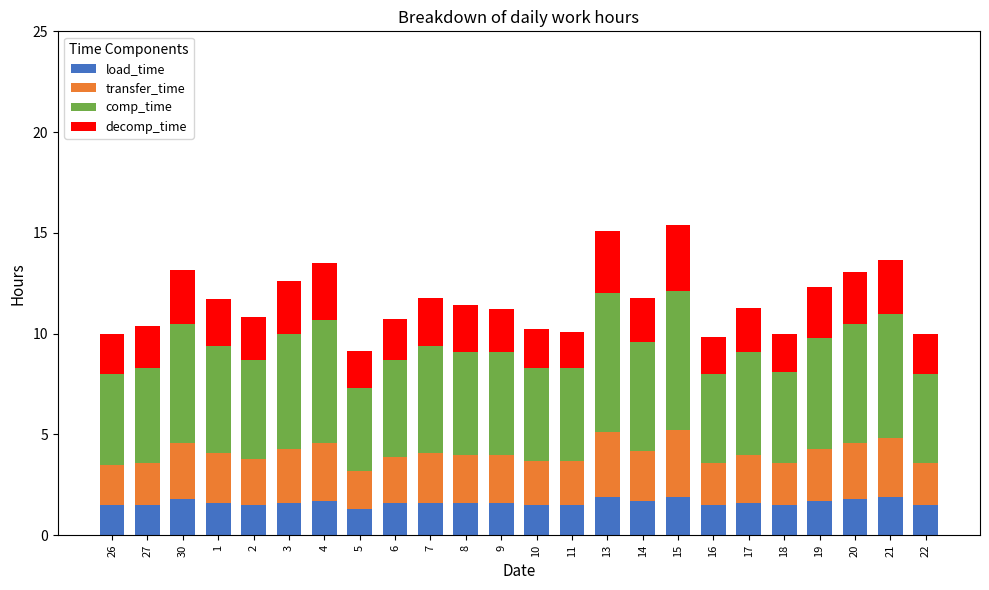

What is the minimum value for load_time?

1.3